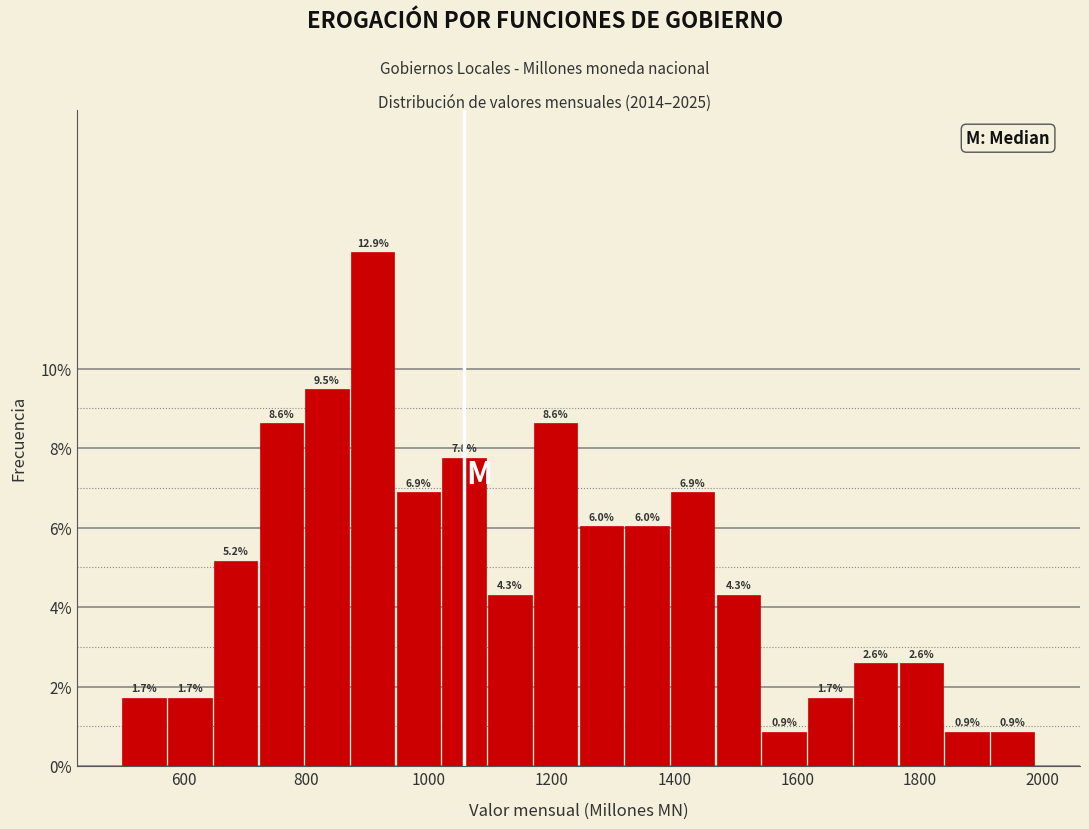

Read against the x-axis, roughly where is the centre of the tallest bar?

900